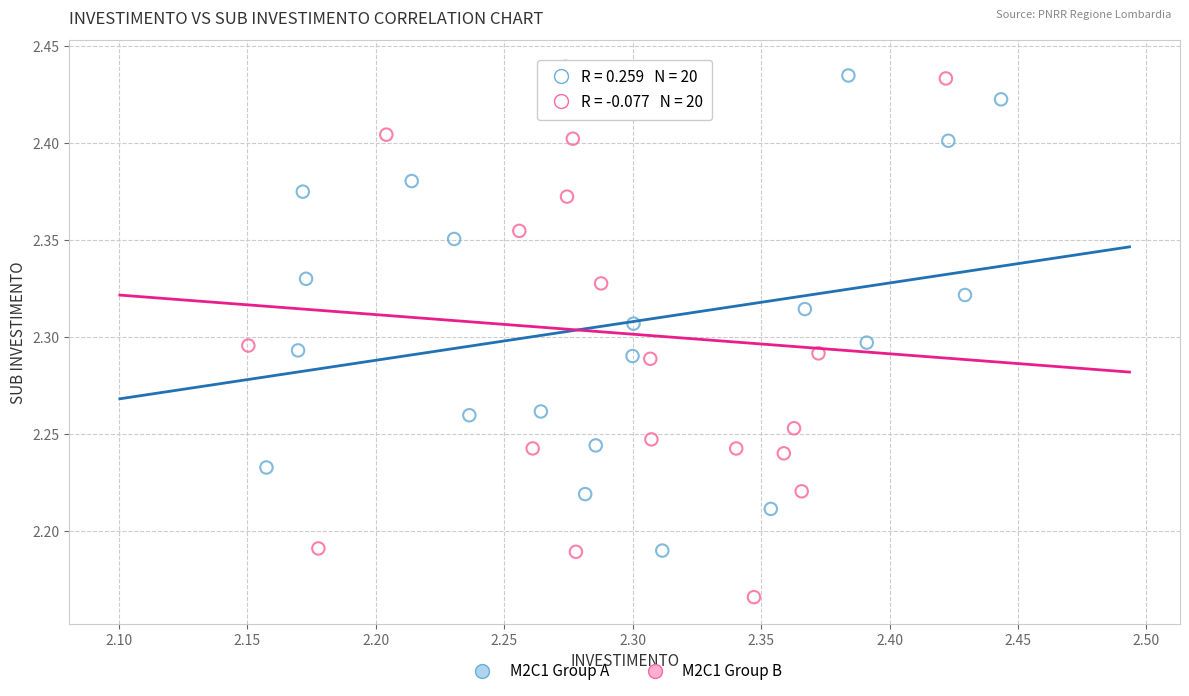

Which series has the largest Y range (max minus min)?

M2C1 Group B